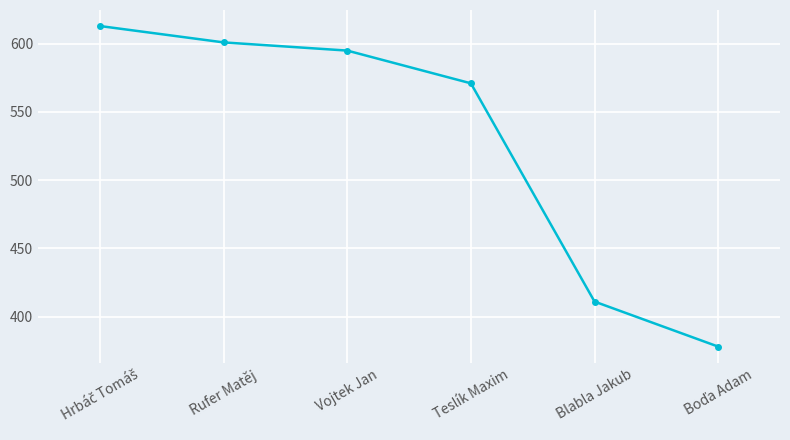

What is the difference between the maximum and minimum values?

235